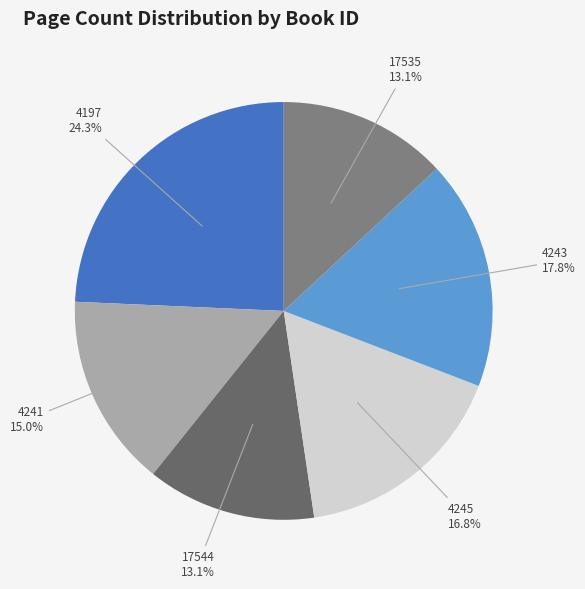

What percentage do 17544 and 17535 together represent?

26.2%